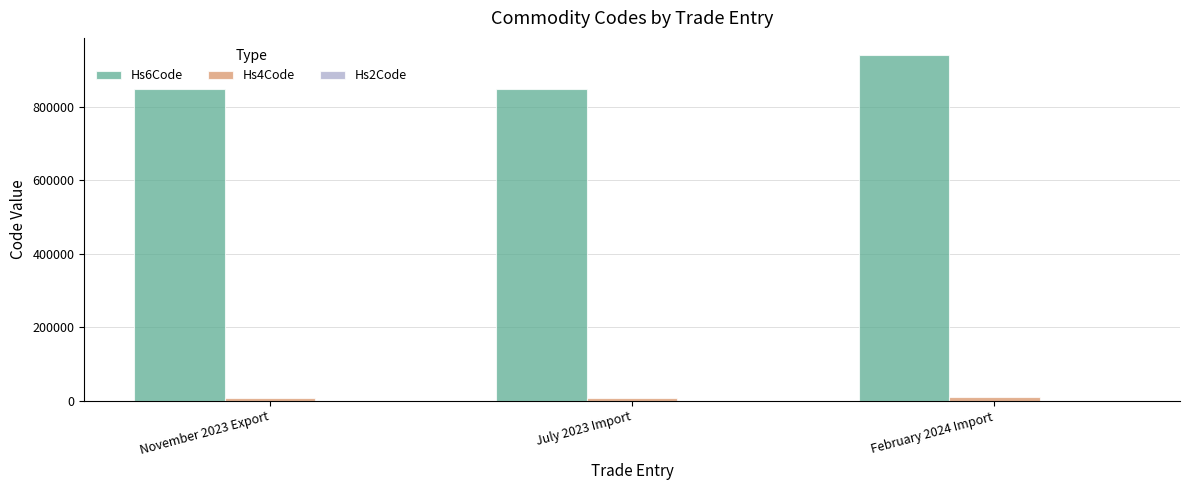

What is the maximum value shown in the chart?

940320